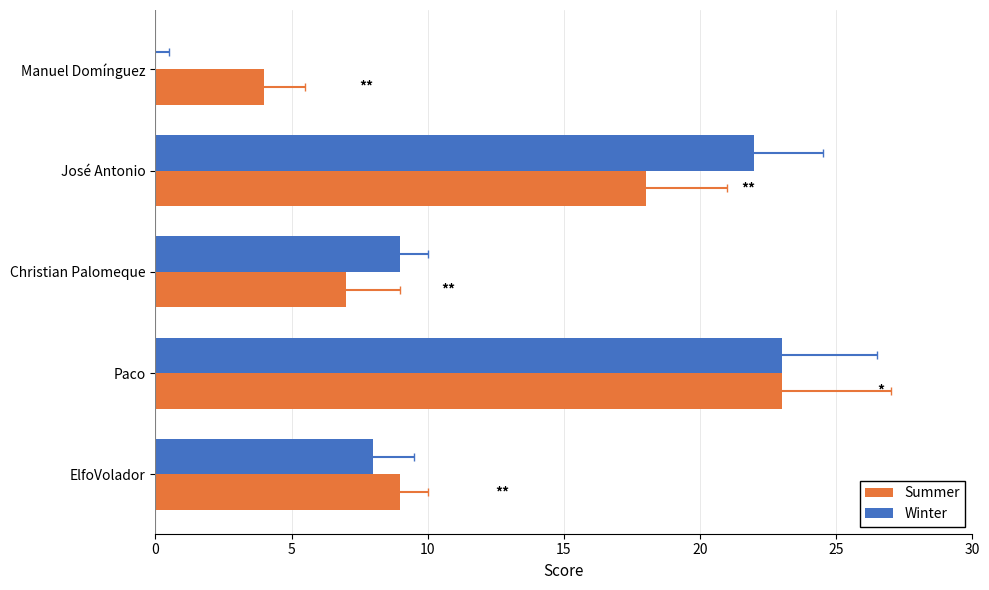

How many bars are there in total?

10